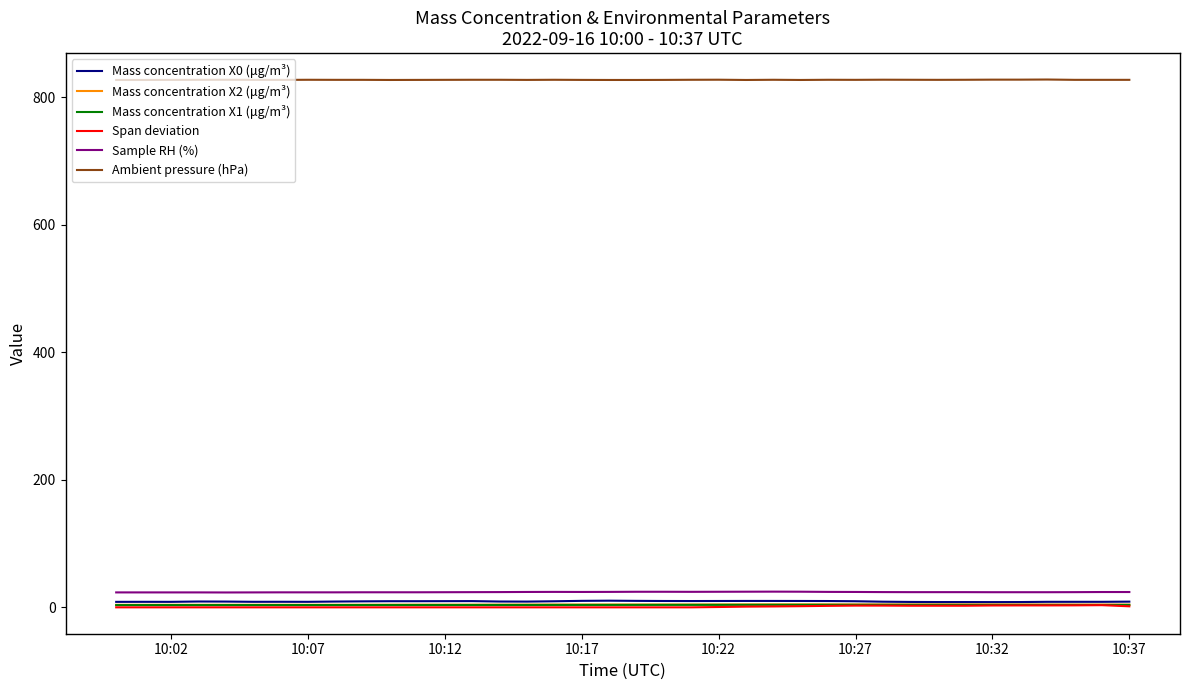

Count the number of data series in this chart.

6